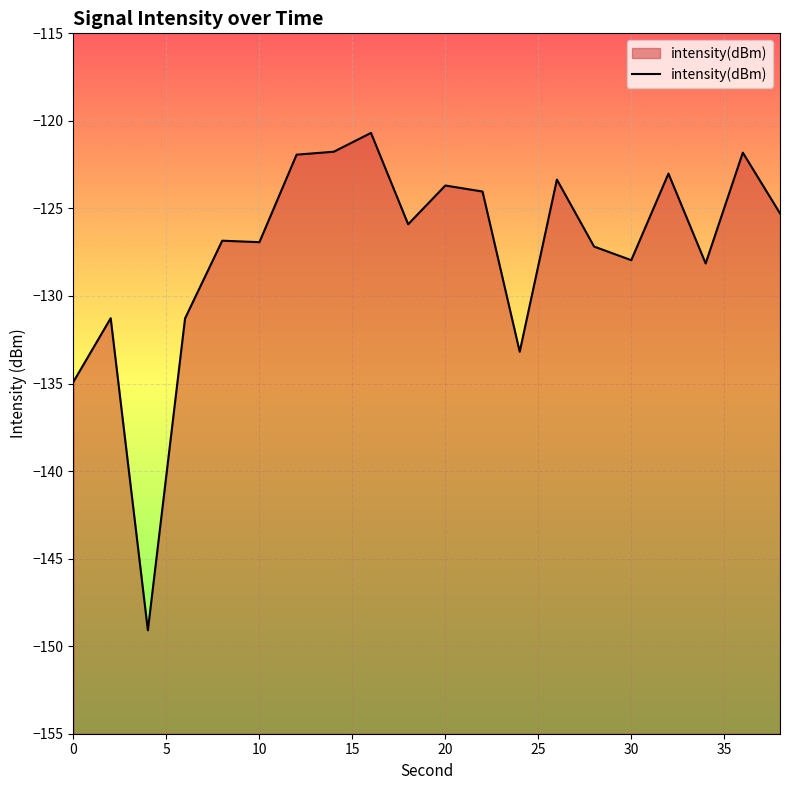

What is the difference between the maximum and minimum values?

28.4